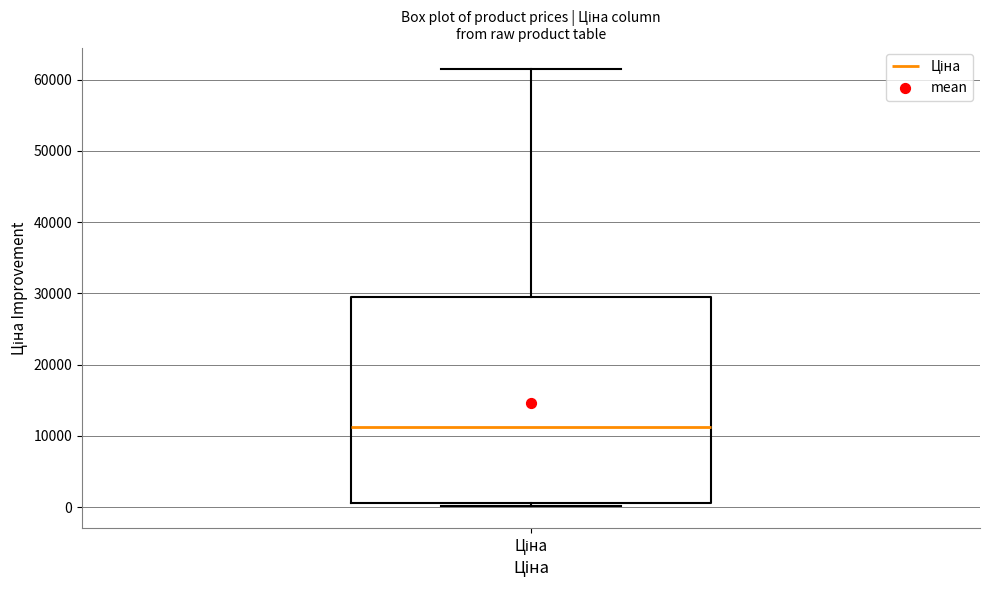

Transcribe this box plot: give where the median line is, the range the box spans, and where the two whiskers end, as read against the y-axis. The values are not printed on the chart, so give them approximately, as read against the axis.

median 11000, box 1000 to 29000, whiskers 0 to 61000